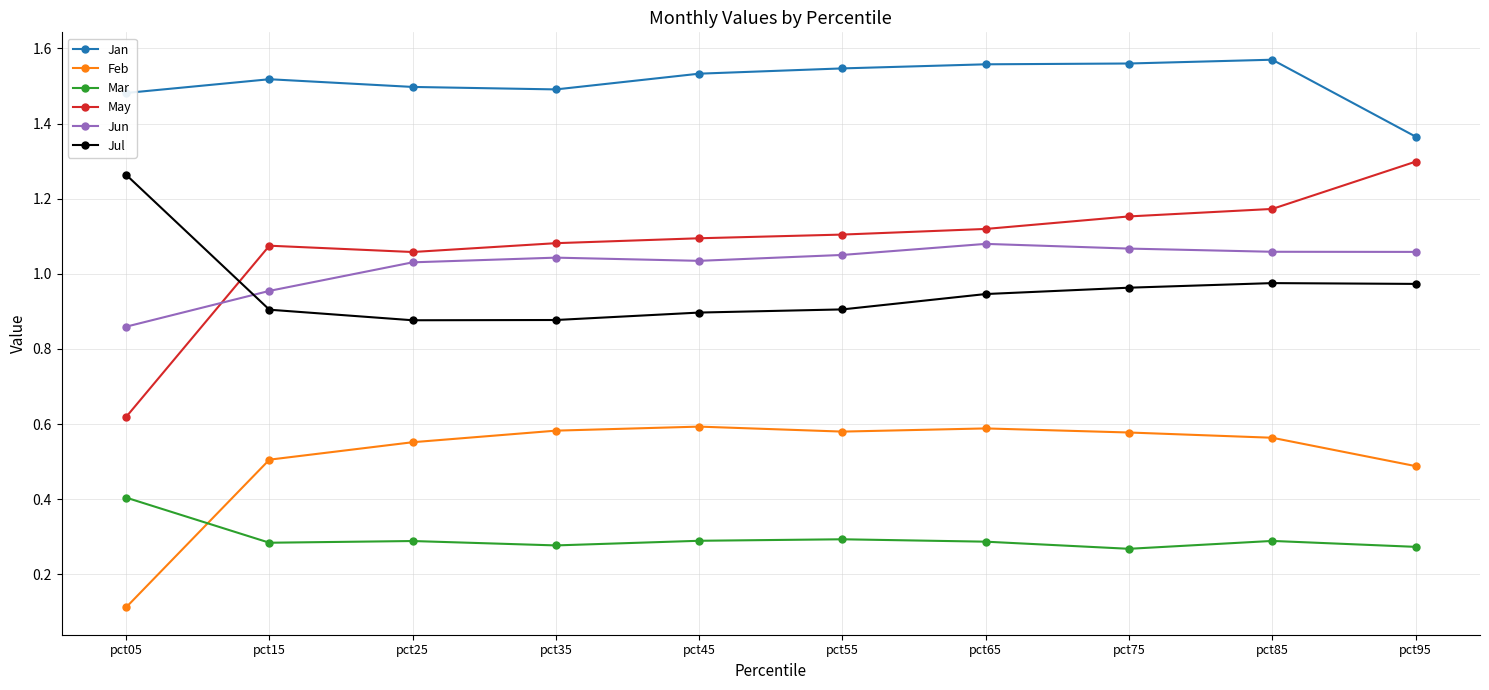

Rank the series by their maximum value, from lowest to highest.

Mar, Feb, Jun, Jul, May, Jan